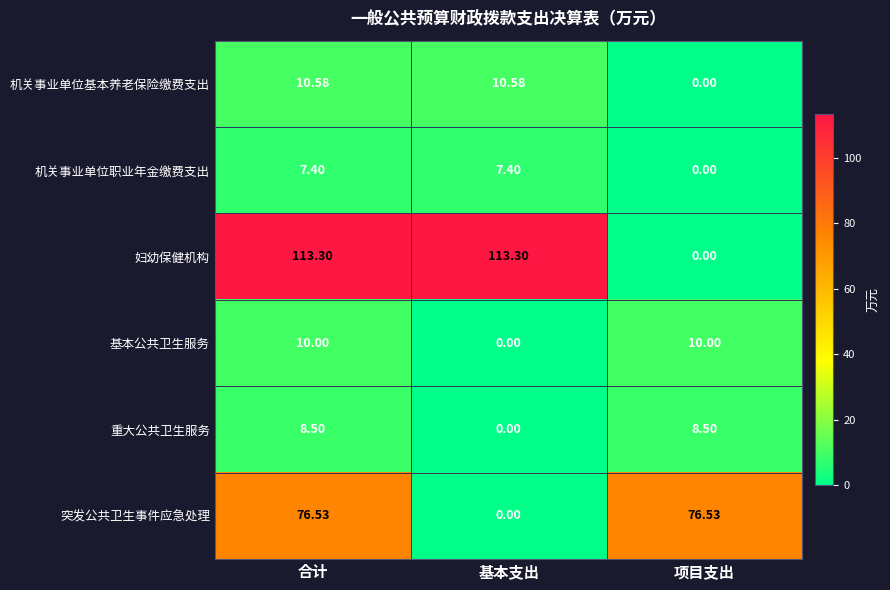

At 合计, list the series in order from smallest to largest.

机关事业单位职业年金缴费支出, 重大公共卫生服务, 基本公共卫生服务, 机关事业单位基本养老保险缴费支出, 突发公共卫生事件应急处理, 妇幼保健机构